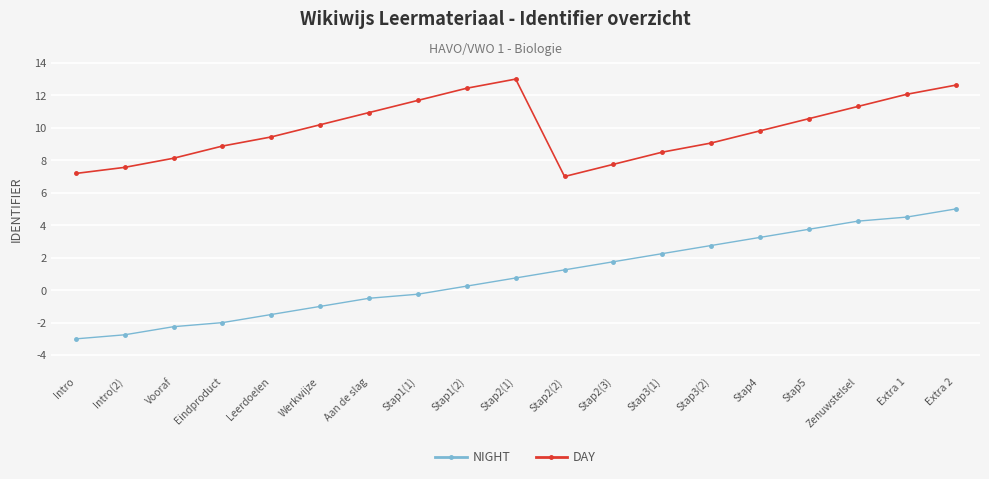

Which category has the lowest value in the NIGHT series?

Intro